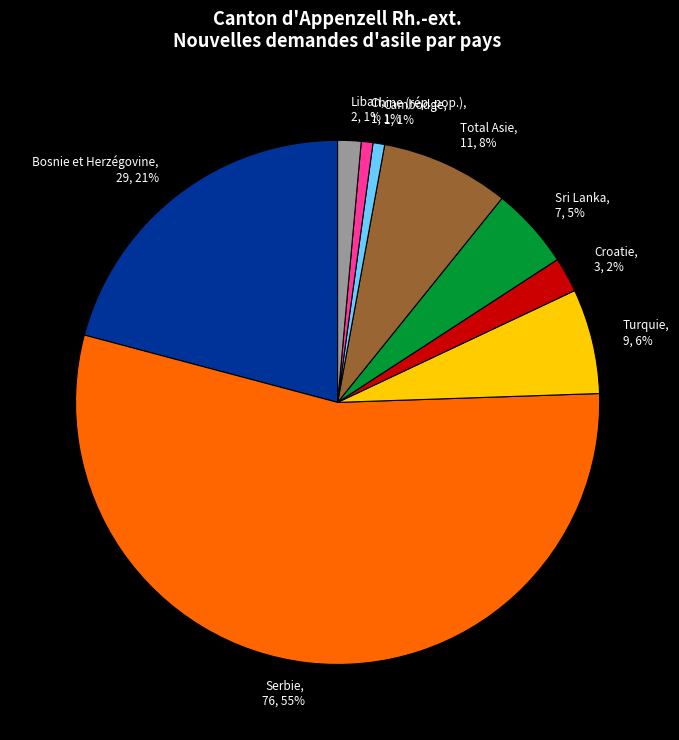

Combined, do Bosnie et Herzégovine, 29, 21% and Croatie, 3, 2% account for over 50%?

No